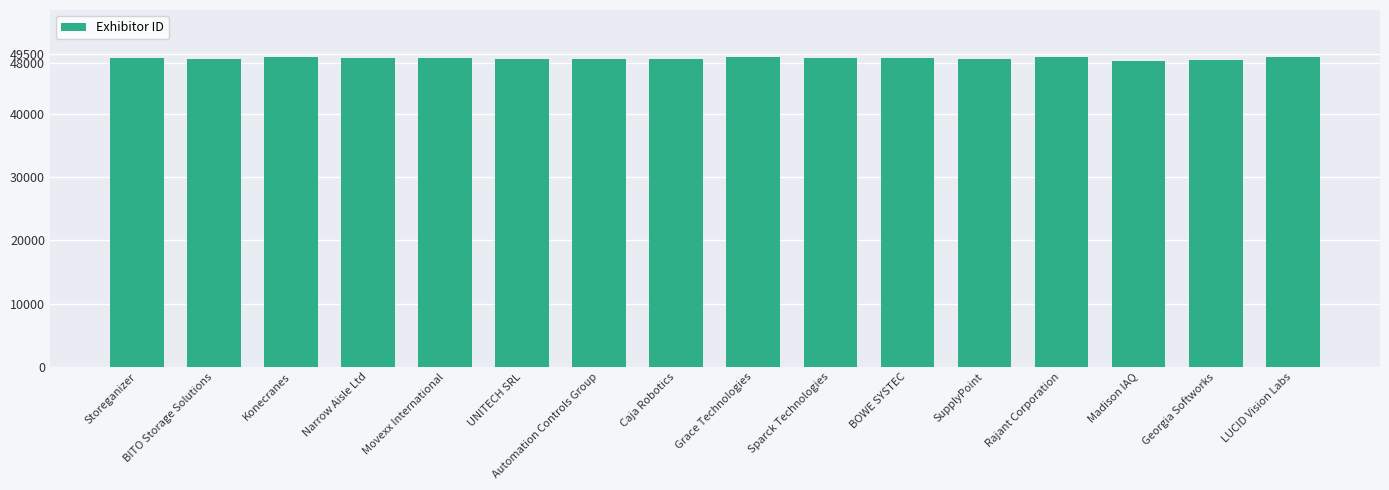

What is the sum of the values at LUCID Vision Labs and BITO Storage Solutions?

97579